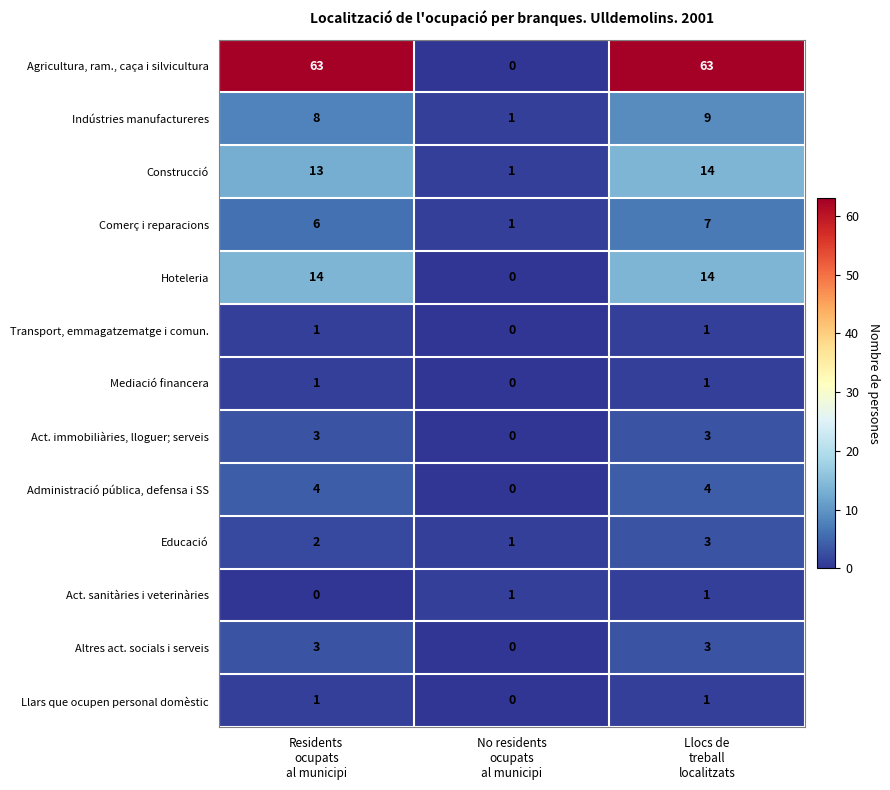

How many series are shown in this chart?

13